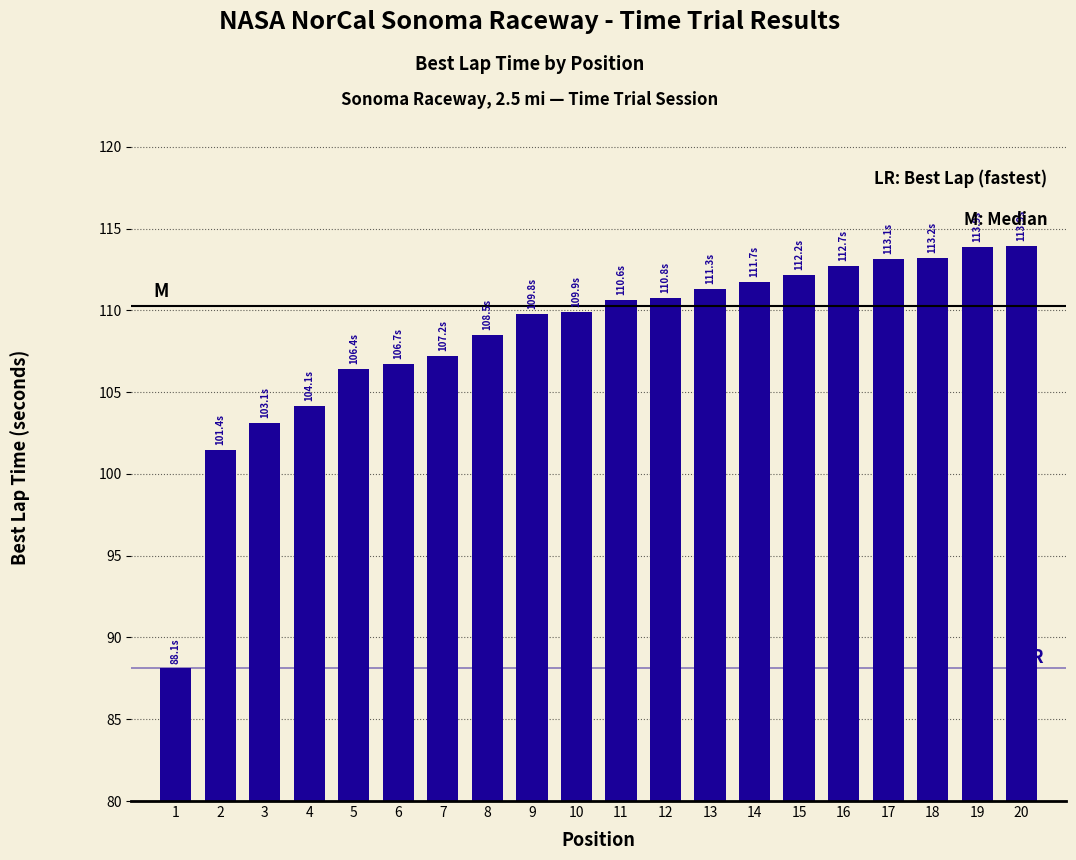

True or false: the data shows 109.9 at 10.

True